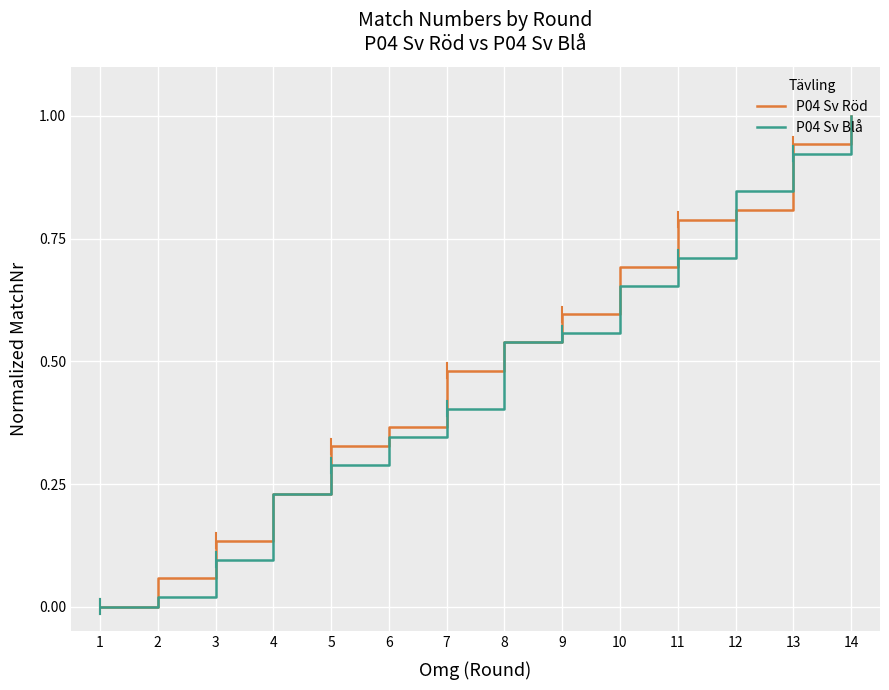

The P04 Sv Röd series shows -0.6 at 1. True or false?

False